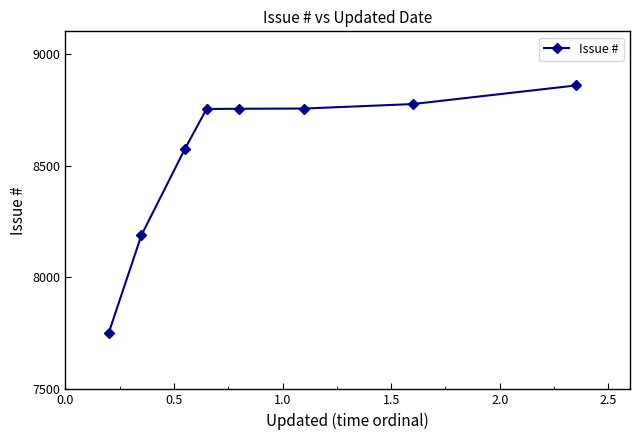

What is the minimum value shown in the chart?

7754